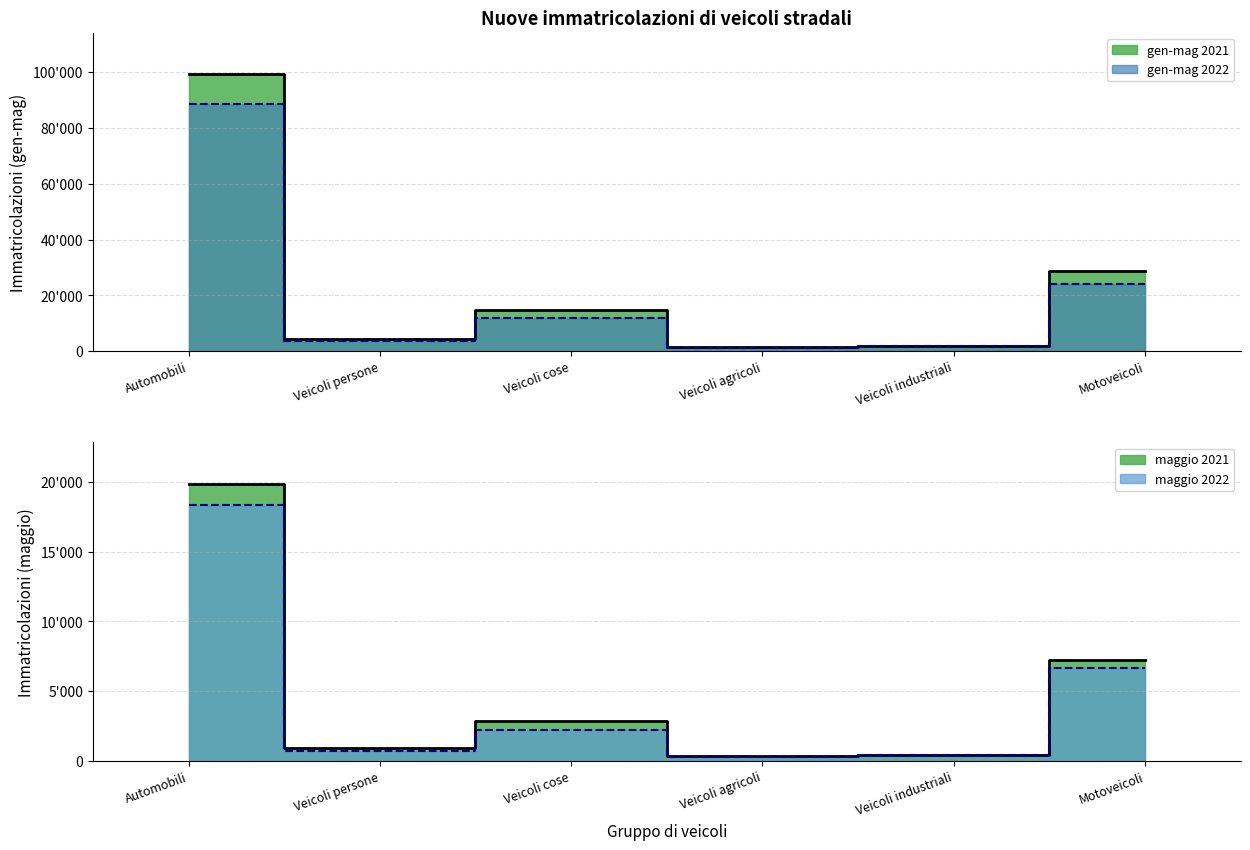

Where is maggio 2021 nearest to the value 10097?

Motoveicoli